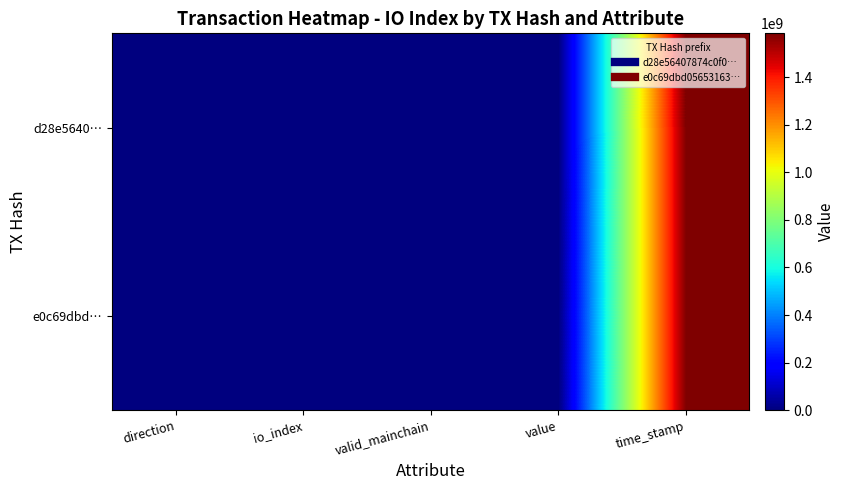

How many data points does each series have?

5